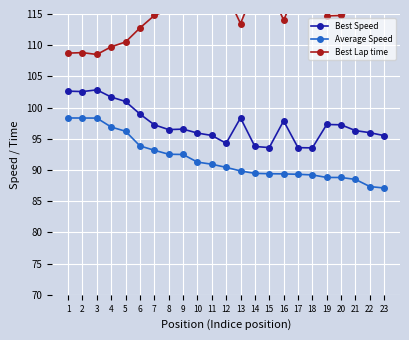

How many series are shown in this chart?

3